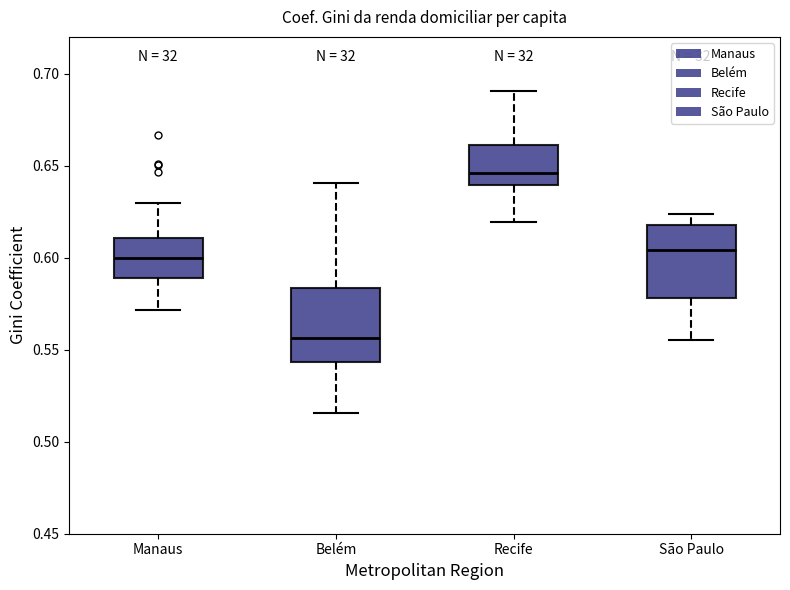

Where does the lower whisker of the box for Belém end on the y-axis? The values are not printed on the chart, so give them approximately, as read against the axis.

0.515